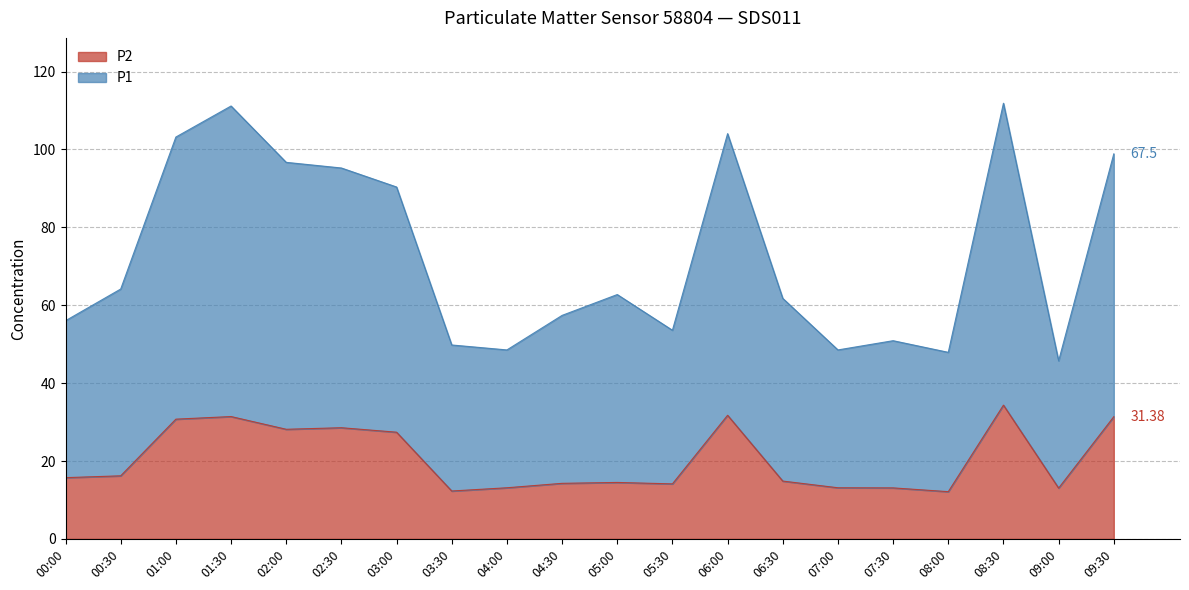

True or false: P2 and P1 cross at least once.

False